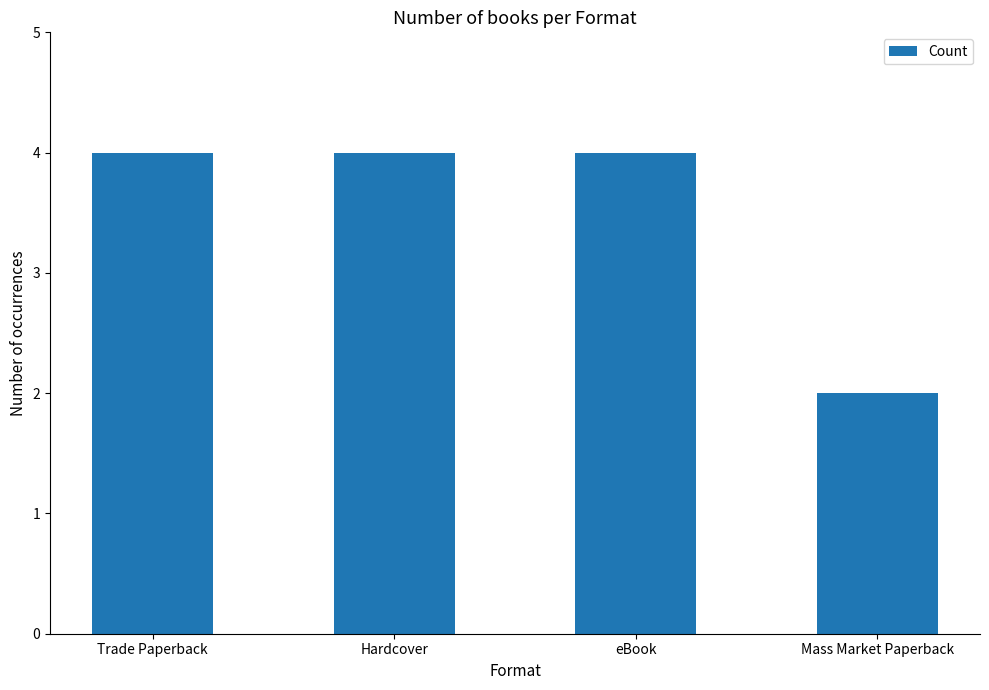

What is the ratio of the value at eBook to the value at Hardcover?

1.0